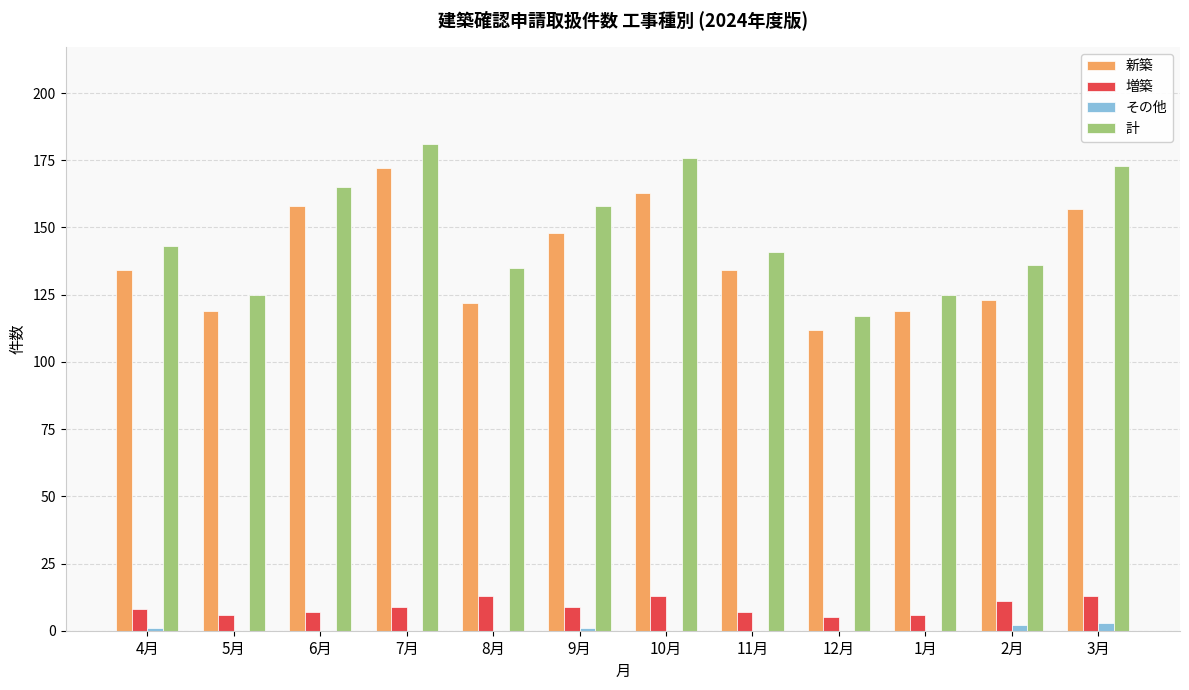

Count the number of data series in this chart.

4